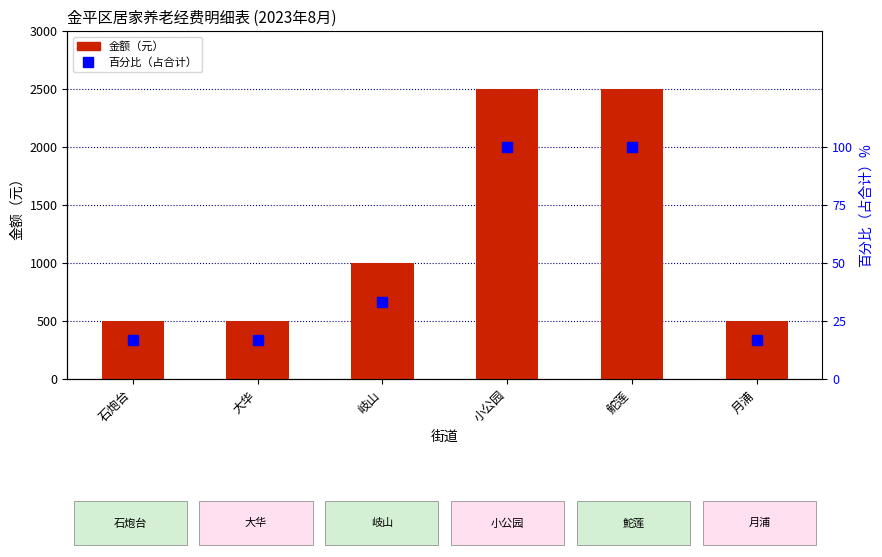

How many categories are shown in the chart?

6